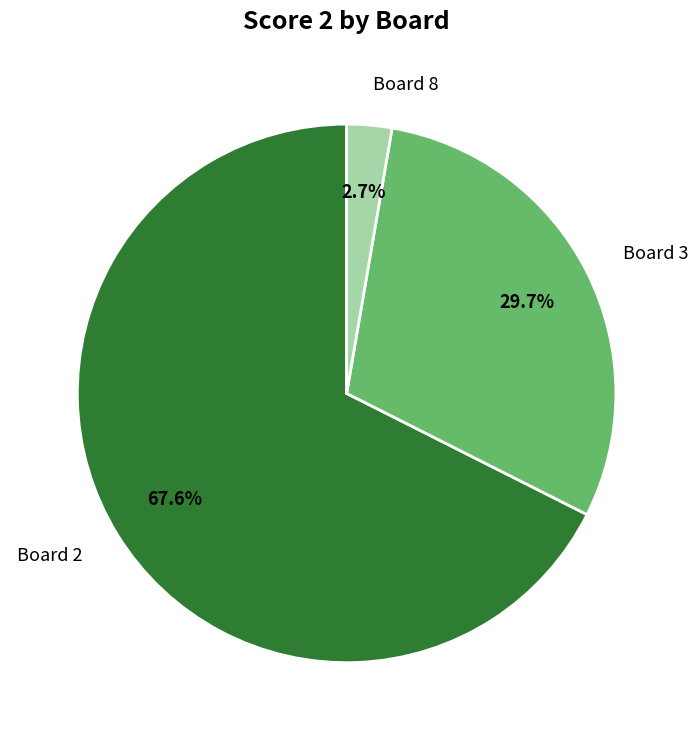

Rank the categories by value from lowest to highest.

Board 8, Board 3, Board 2